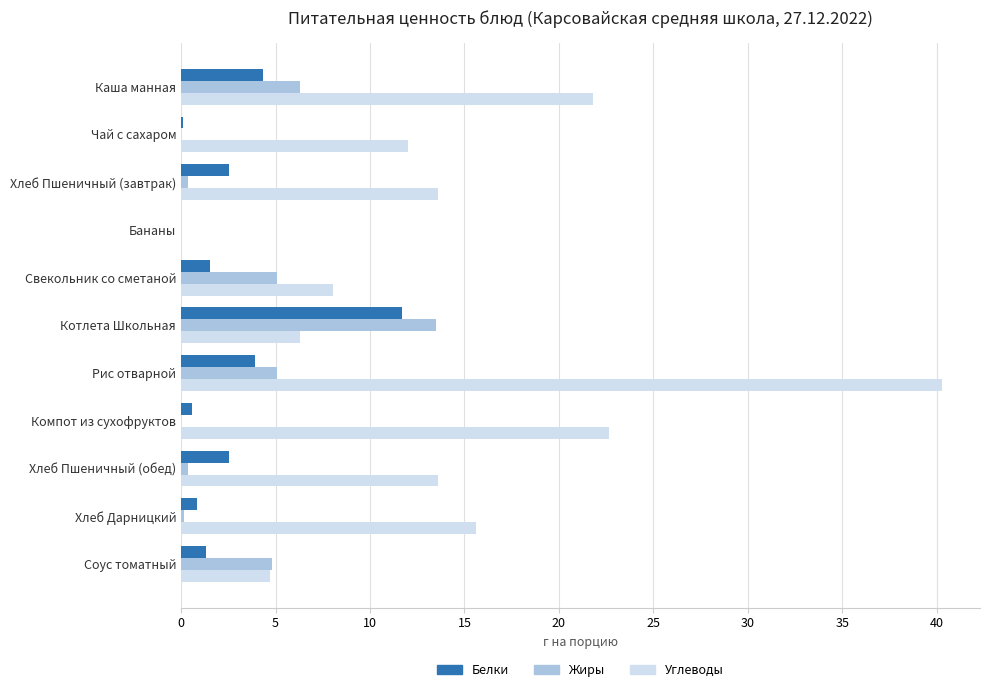

The Углеводы series shows 22.7 at Компот из сухофруктов. True or false?

True